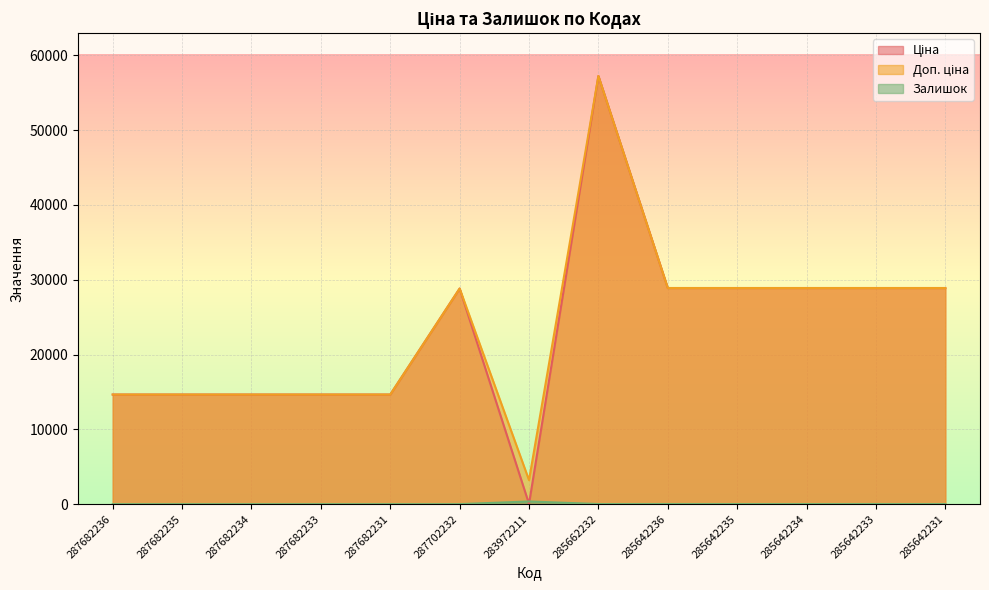

How many data points in Залишок are above 9?

6